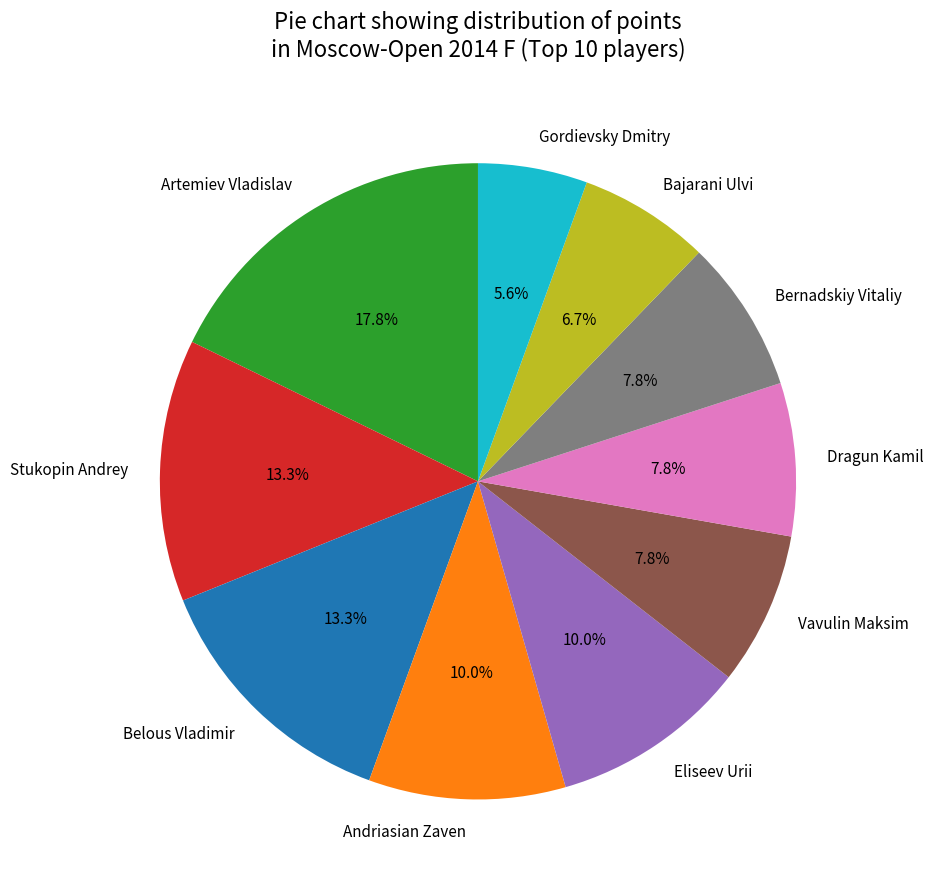

To the nearest percent, what is the difference between the largest and smallest slice percentages?

12%